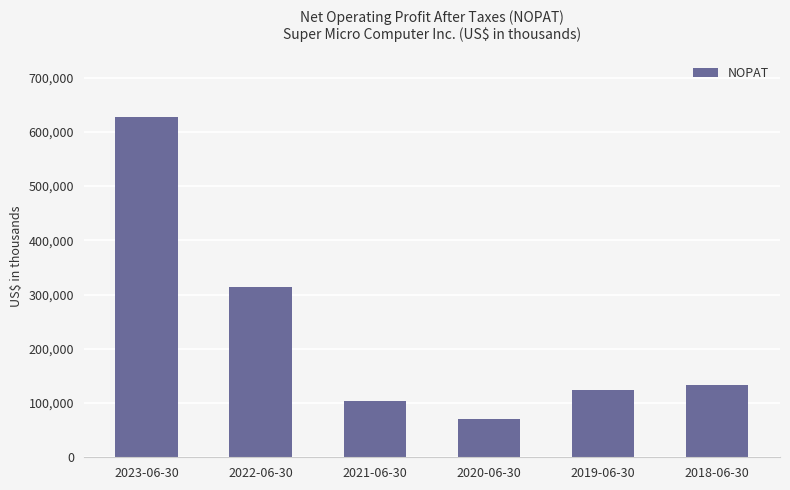

List the labels in order of value, smallest first.

2020-06-30, 2021-06-30, 2019-06-30, 2018-06-30, 2022-06-30, 2023-06-30